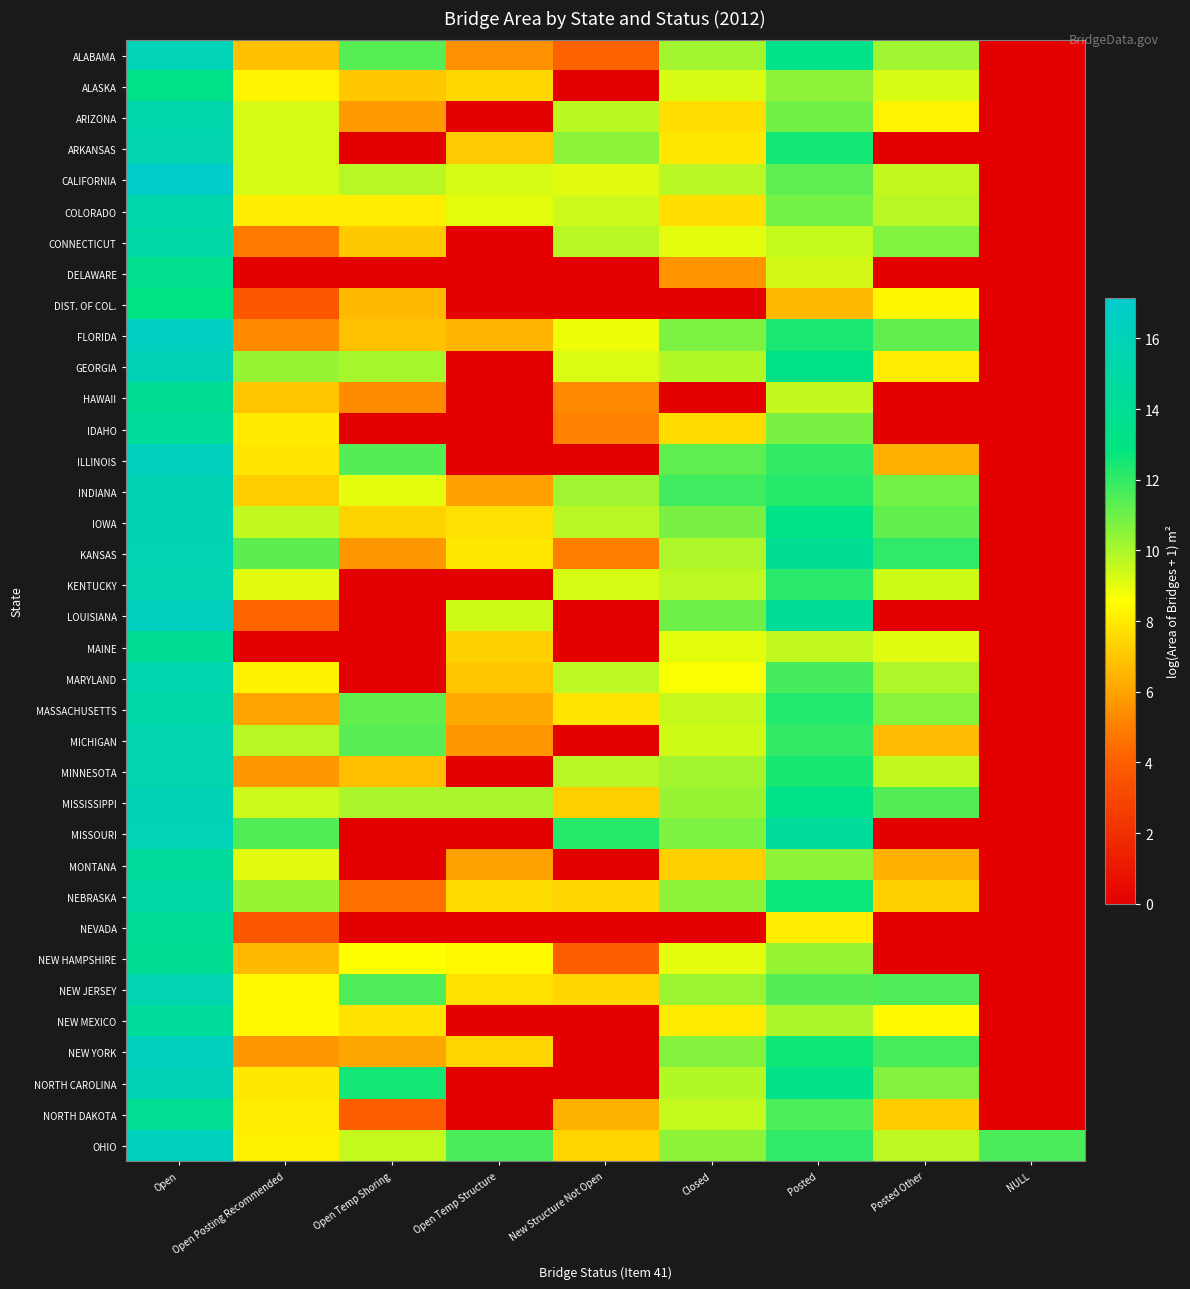

Which series has the largest range (max minus min)?

CALIFORNIA